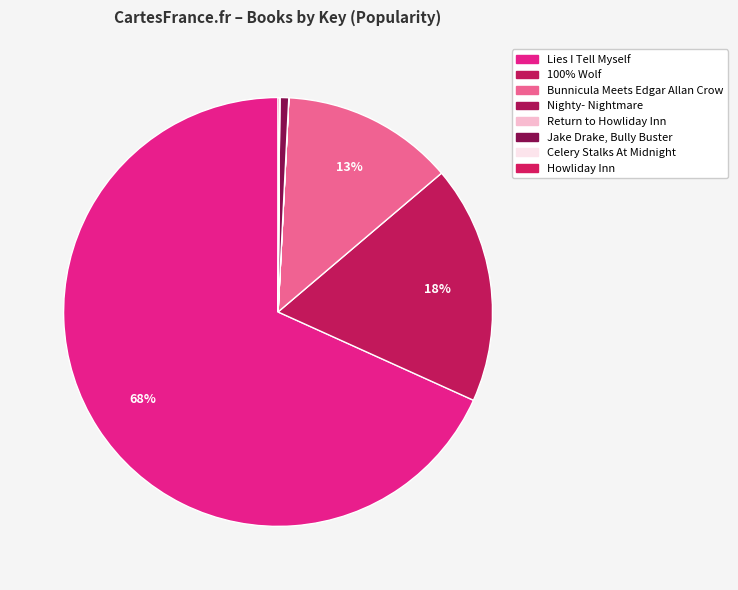

What is the largest slice in the pie chart?

Lies I Tell Myself